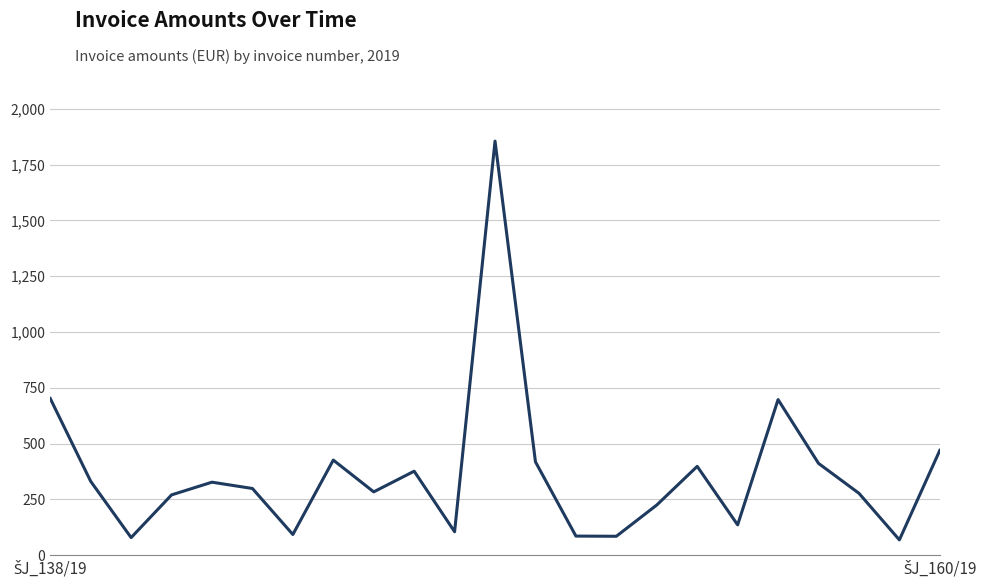

What is the greatest value displayed?

1854.8